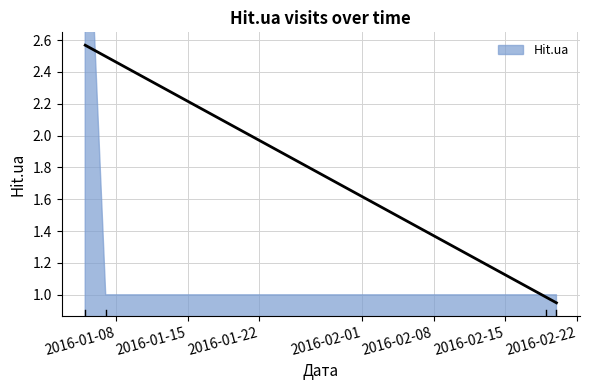

The value at 2016-01-05 is 4. True or false?

True